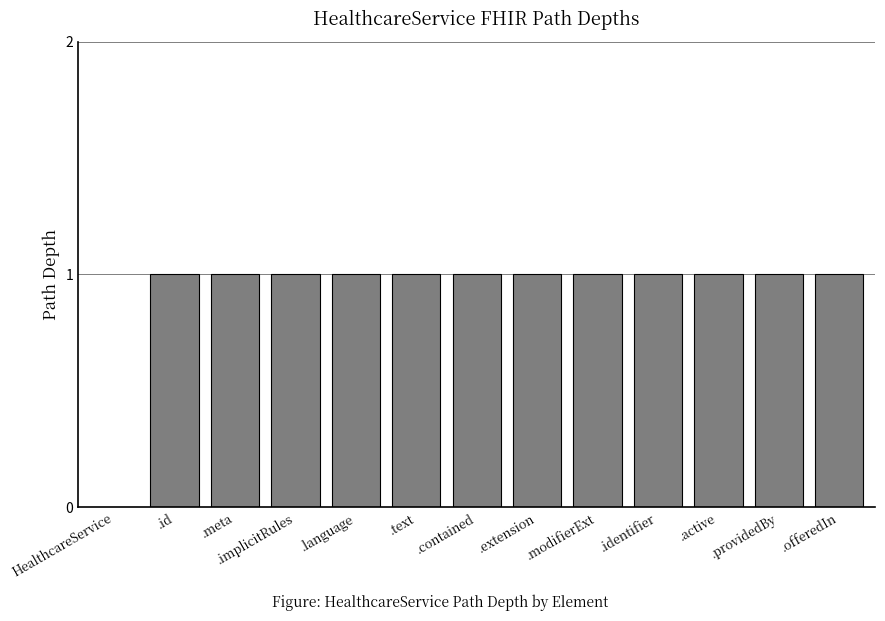

Are the bars grouped side by side (vs. stacked)?

No